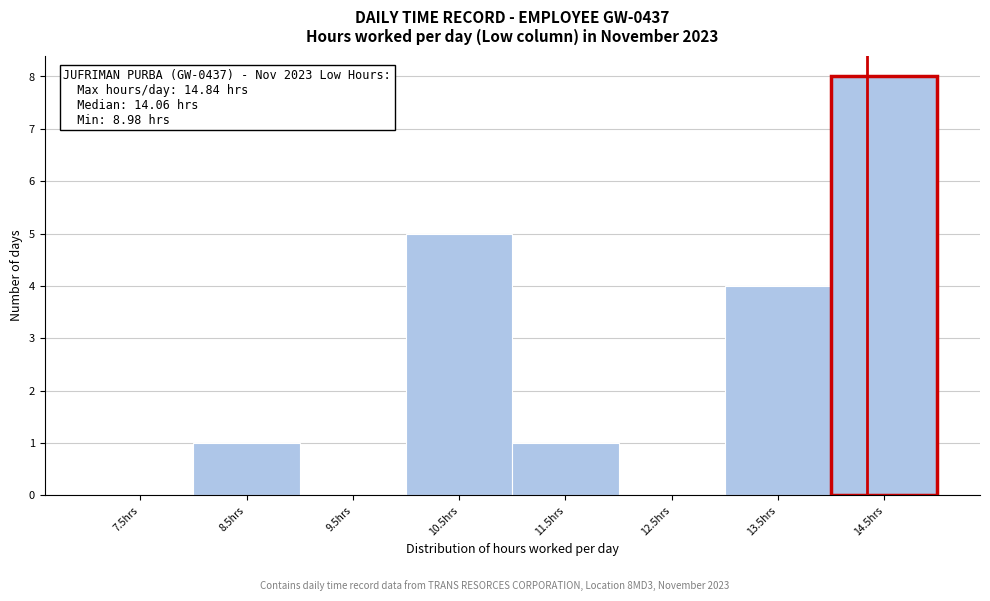

Reading left to right, list all the values displayed in this chart.

7.5hrs=0	8.5hrs=1	9.5hrs=0	10.5hrs=5	11.5hrs=1	12.5hrs=0	13.5hrs=4	14.5hrs=8